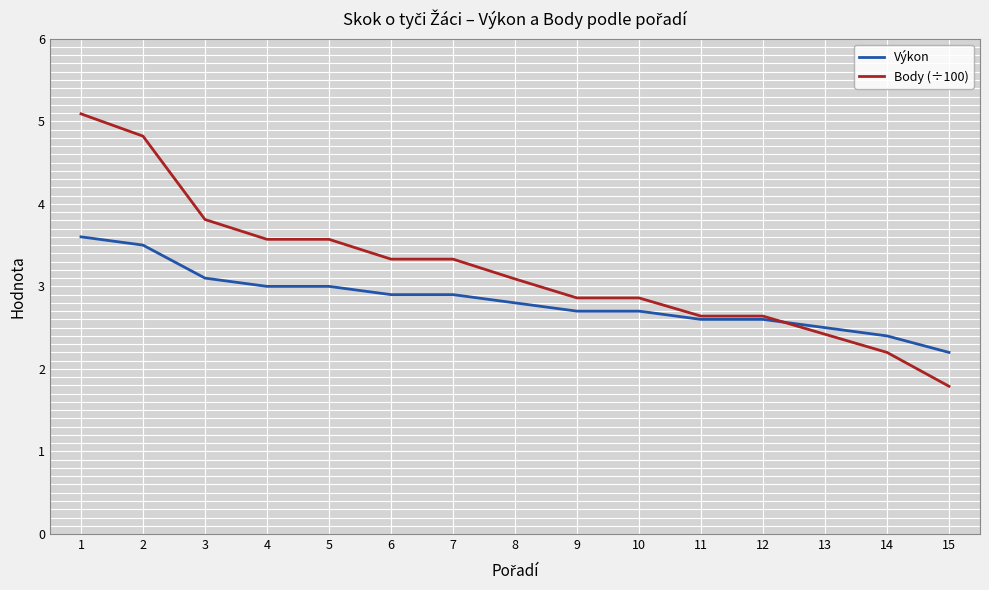

How many times do Výkon and Body (÷100) cross each other?

1